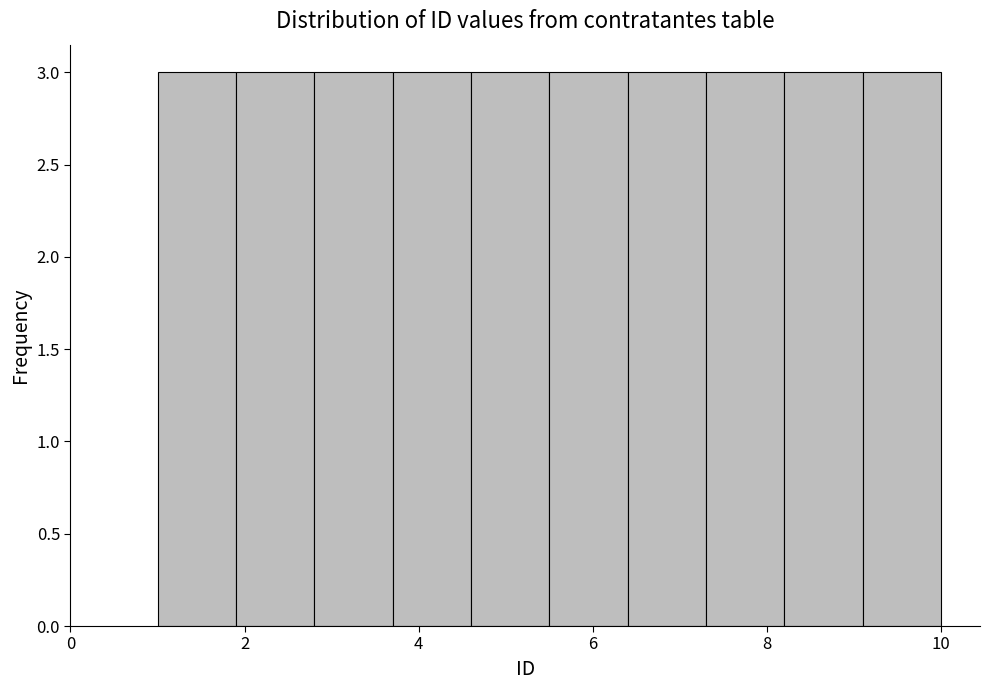

Reading left to right, transcribe this chart: for each bar, give the range it covers on the x-axis and its height. Neither the bar edges nor the heights are printed on the chart, so give them approximately, as read against the axes.

1.0 to 1.9: 3
1.9 to 2.8: 3
2.8 to 3.7: 3
3.7 to 4.6: 3
4.6 to 5.5: 3
5.5 to 6.4: 3
6.4 to 7.3: 3
7.3 to 8.2: 3
8.2 to 9.1: 3
9.1 to 10.0: 3